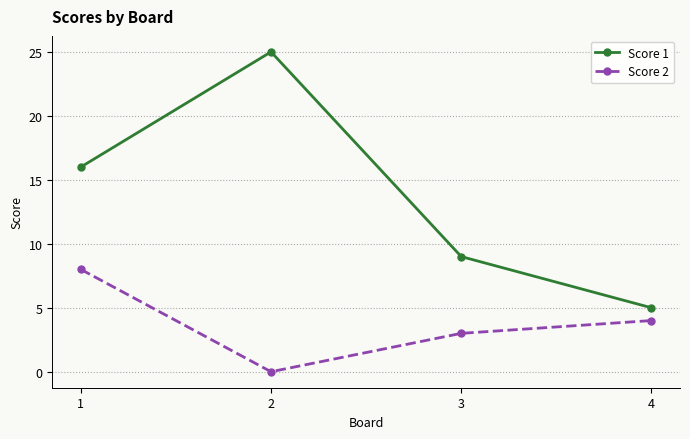

Count the number of categories in the chart.

4